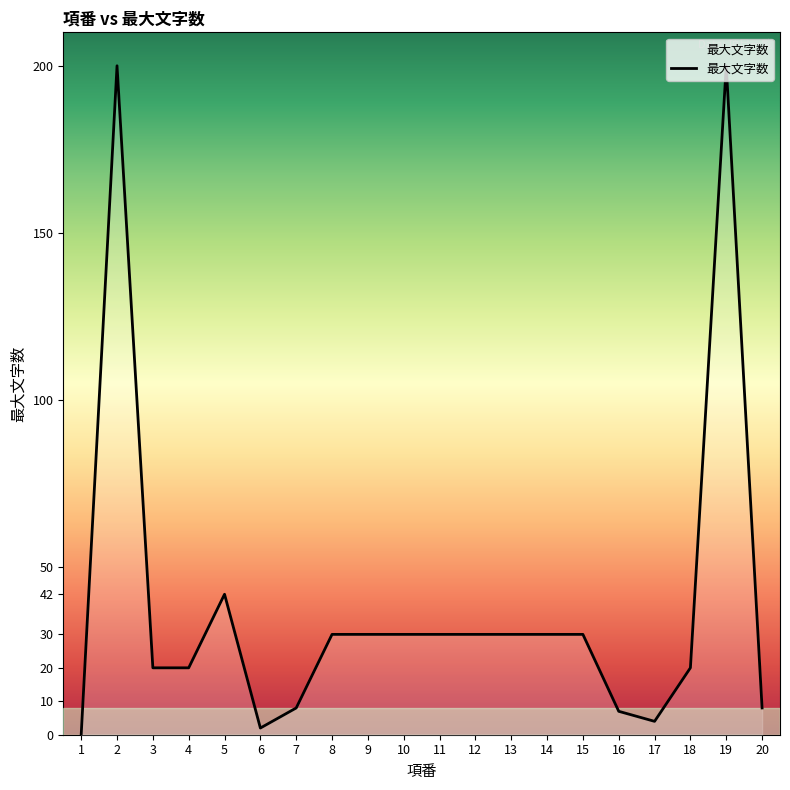

At which label is the value closest to 100?

5